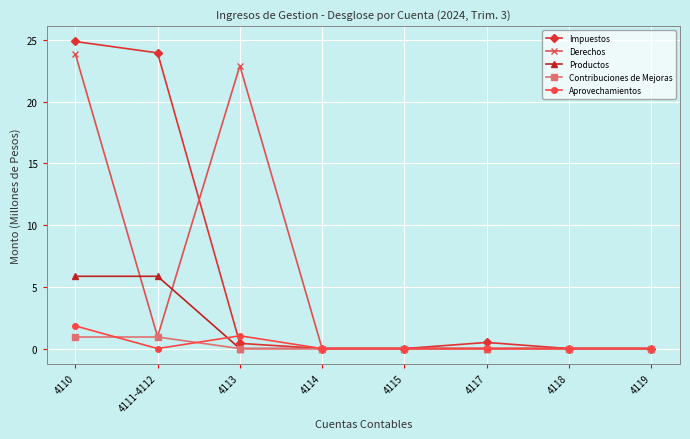

Is it true that Derechos equals 11.4 at 4114?

False